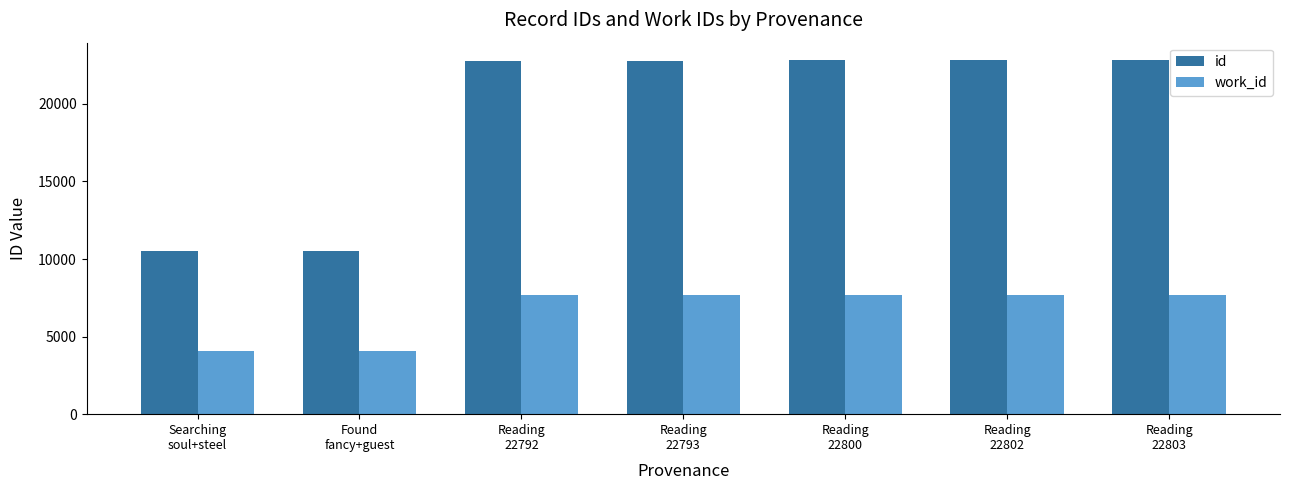

What is the sum of all work_id values?

46559